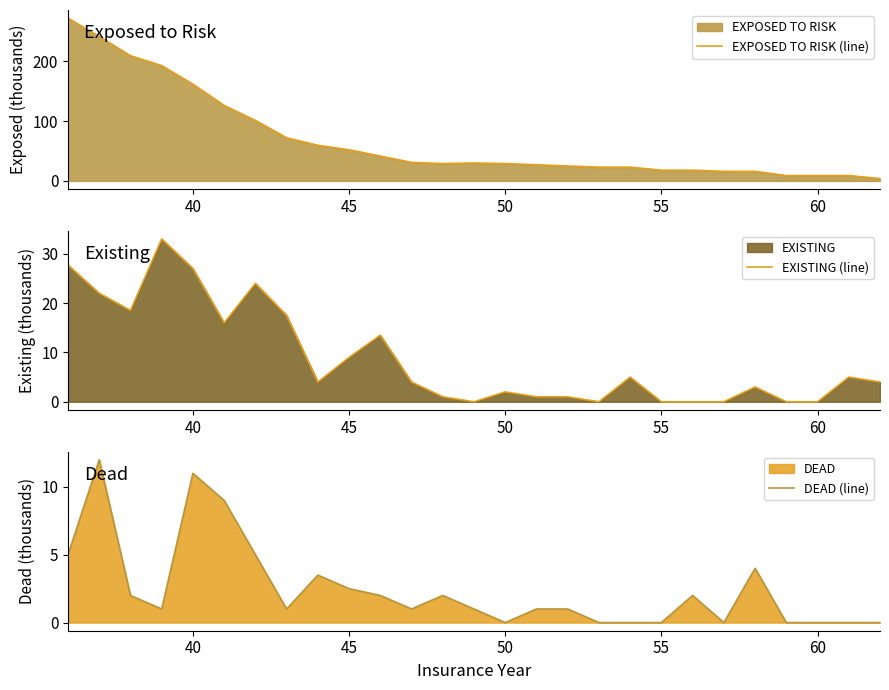

Does the chart have visible grid lines?

No